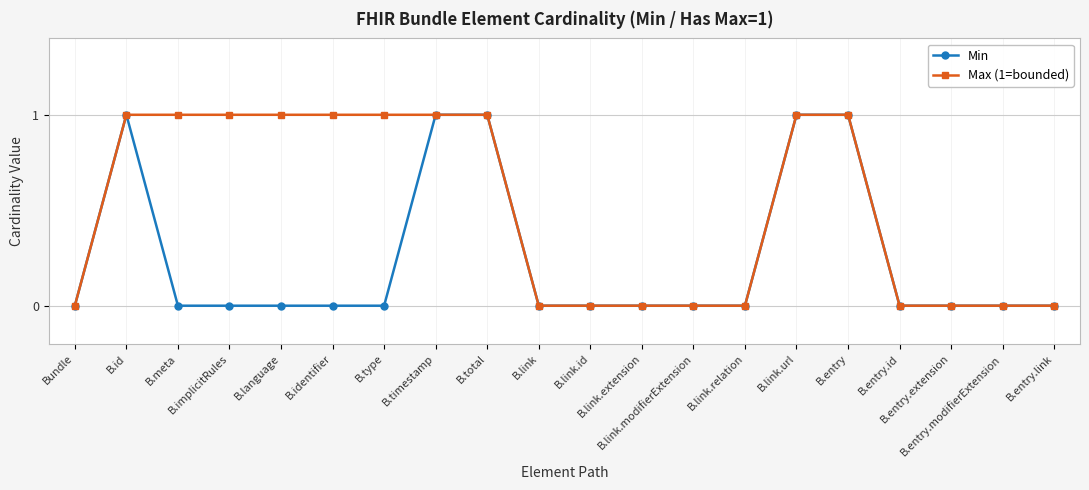

List the series in order of their overall mean, lowest first.

Min, Max (1=bounded)